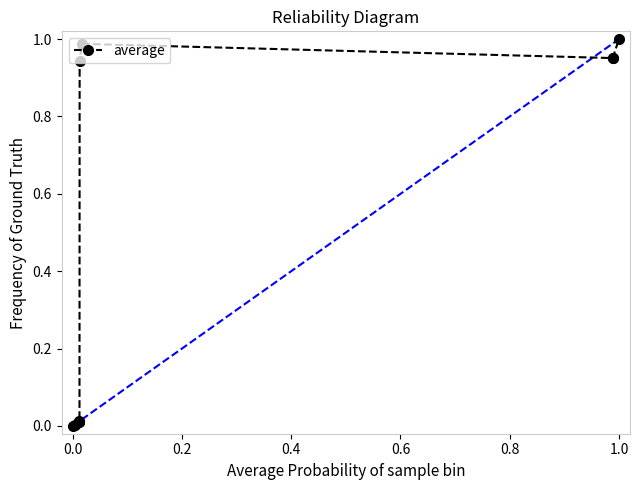

The chart shows a value of 1.6 at 1.0. True or false?

False